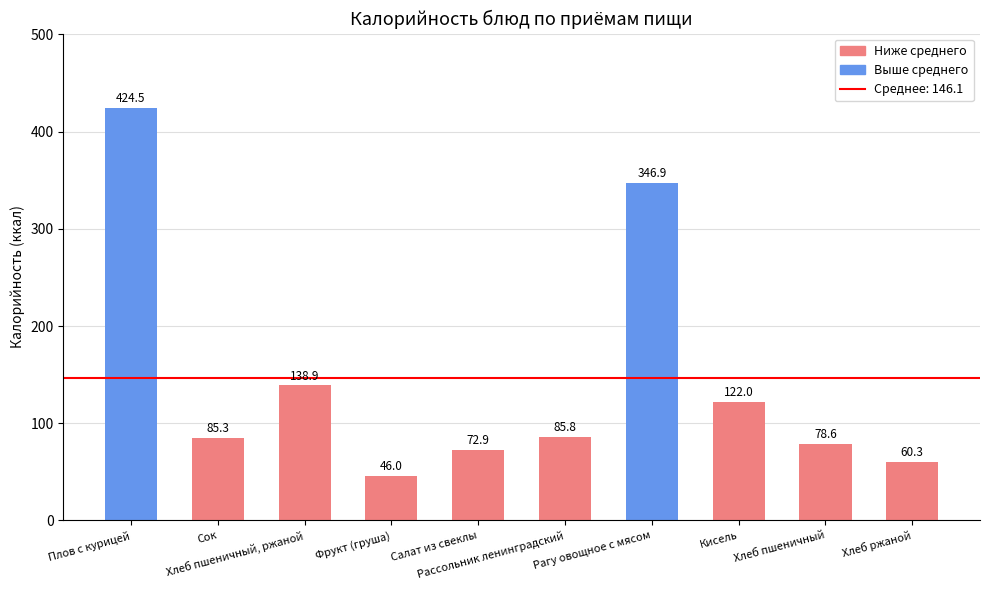

What is the value of the 3rd bar from the left?

138.9